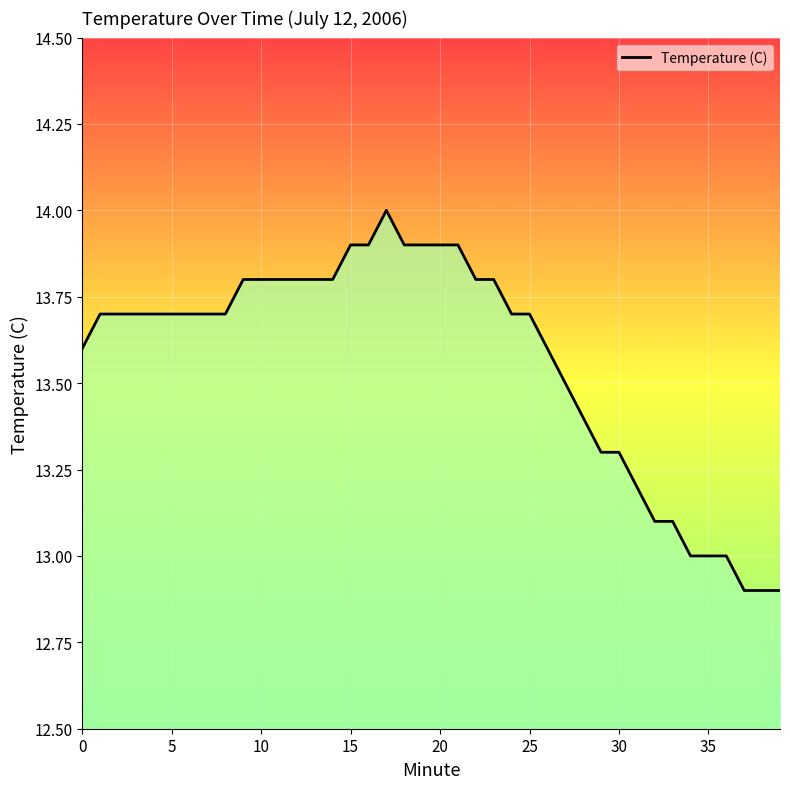

Does the chart have visible grid lines?

Yes